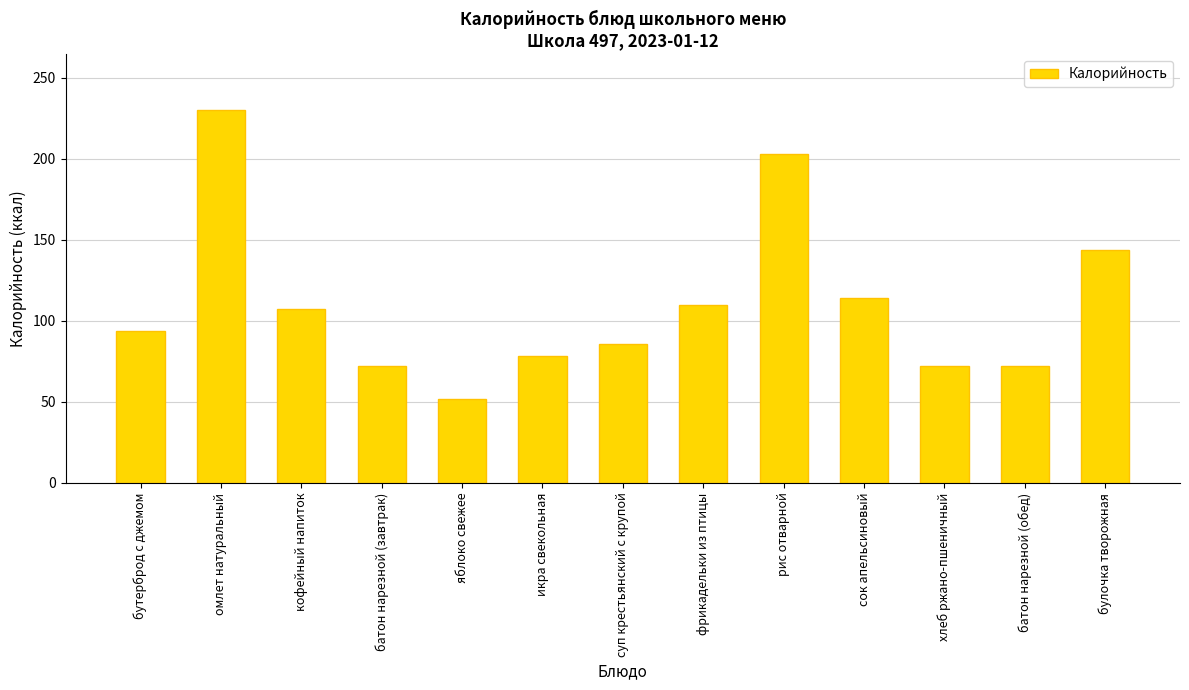

The value at кофейный напиток is 107. True or false?

True